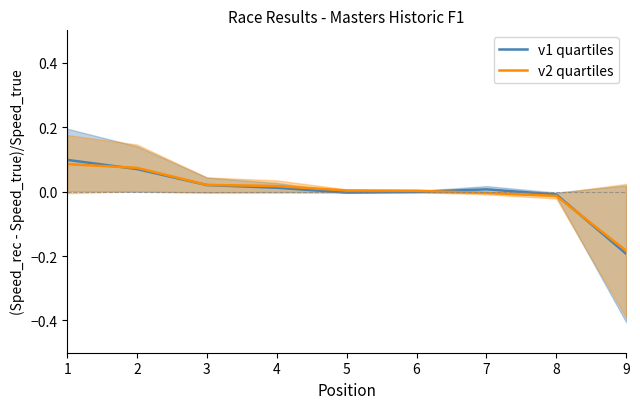

What are all the series names shown in the legend?

v1 quartiles, v2 quartiles